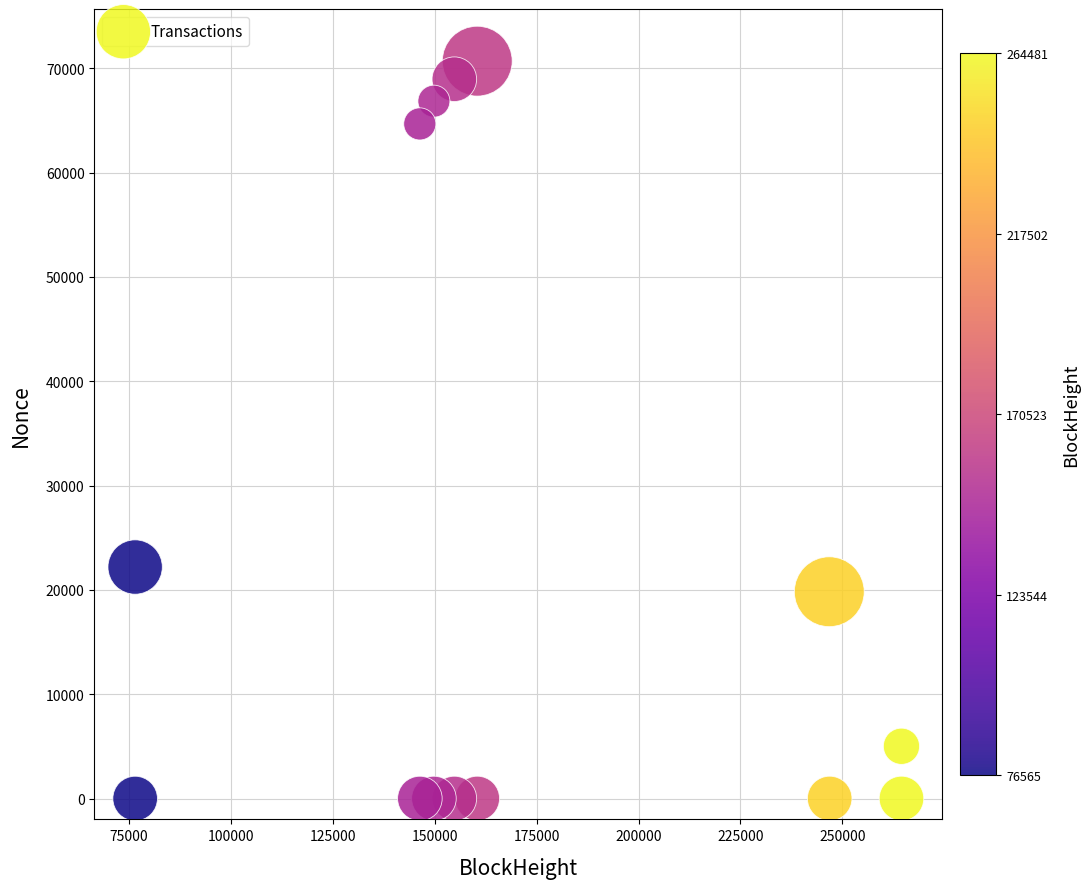

What is the range of X values (max minus min)?

187916